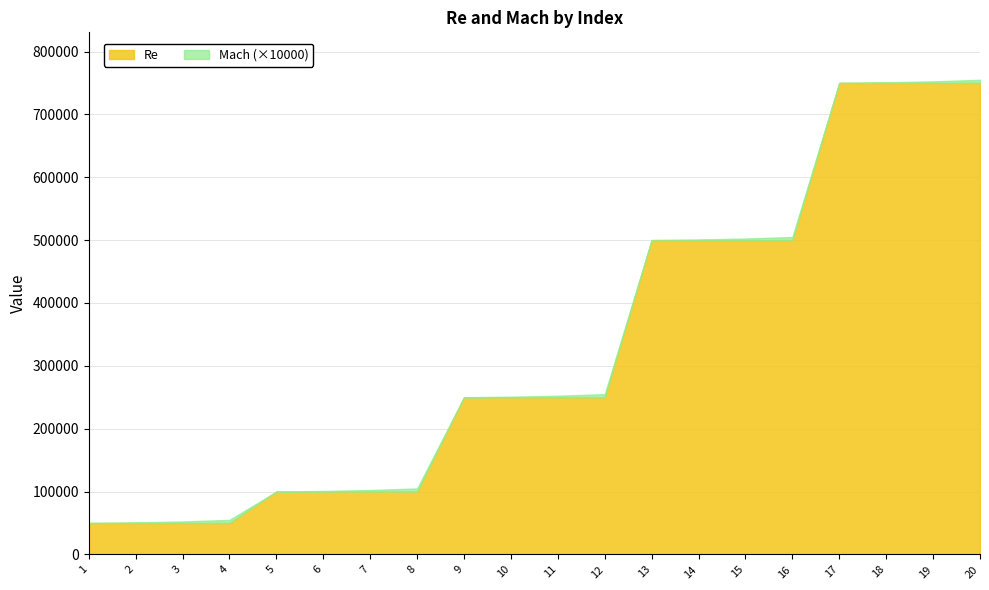

What is the highest value of the Re series?

750000